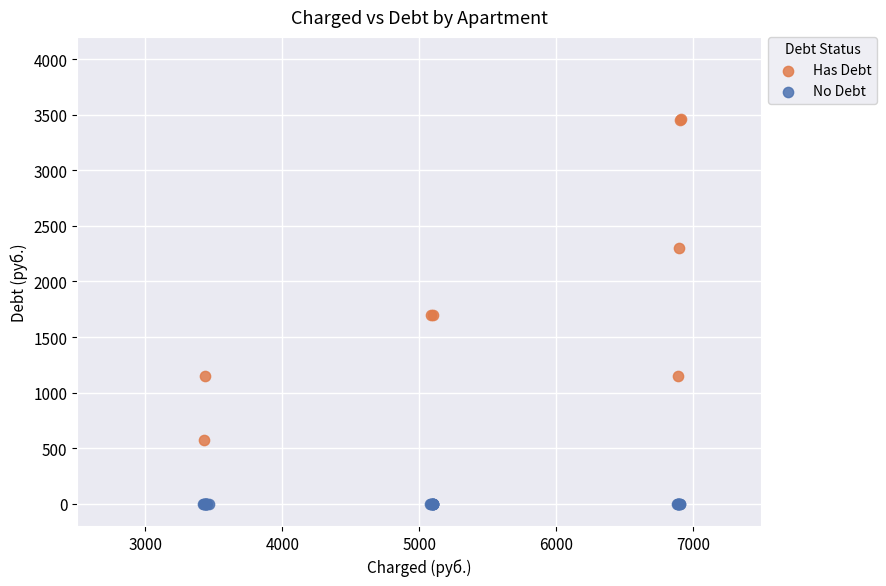

What are all the series names shown in the legend?

Has Debt, No Debt